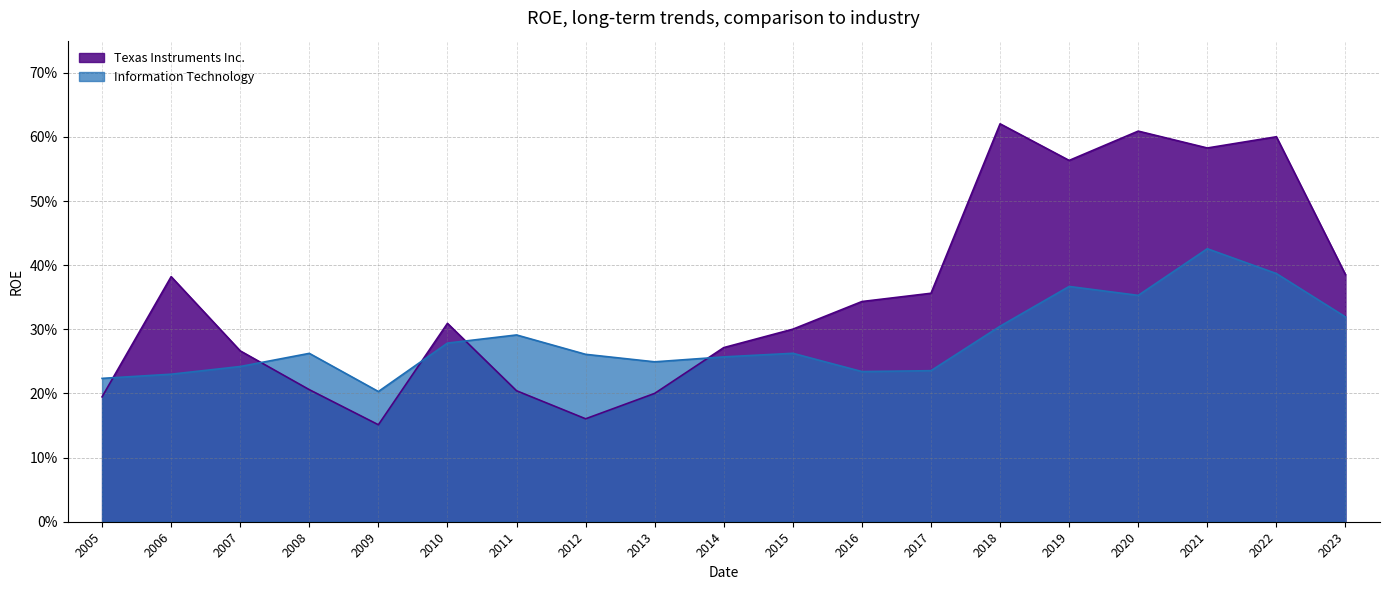

Is it true that Information Technology equals 0.2 at 2013?

True